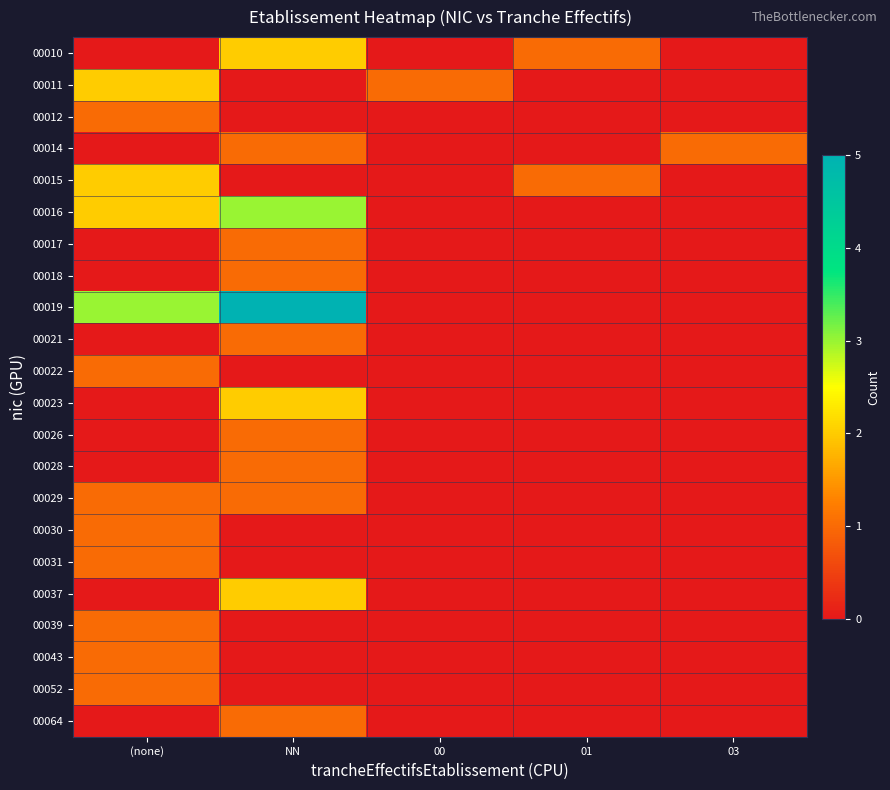

Count the number of data series in this chart.

22